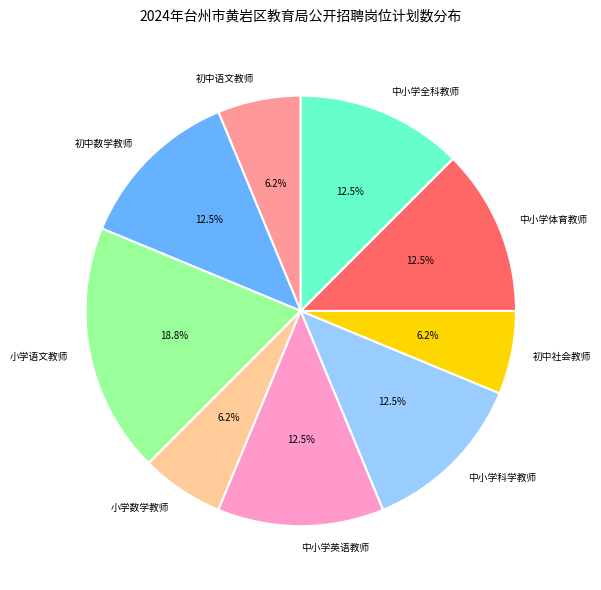

Count the number of slices in the pie.

9